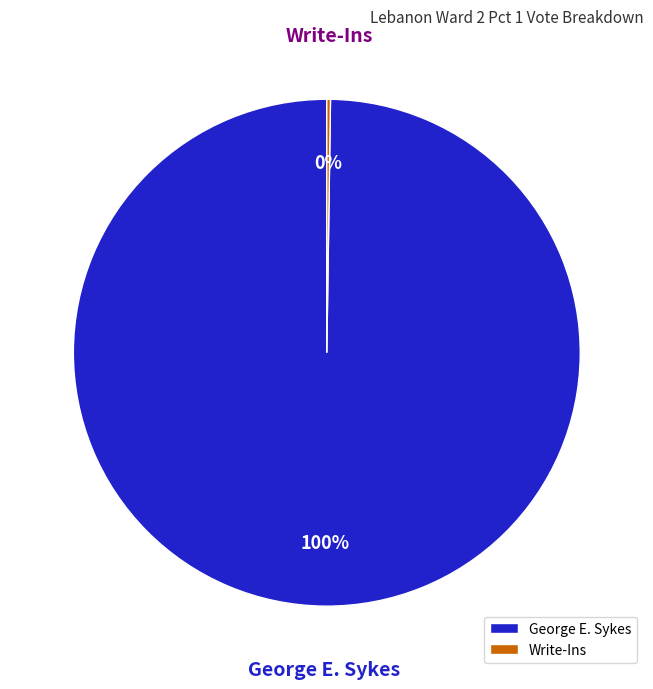

Which category has the biggest portion of the pie?

George E. Sykes